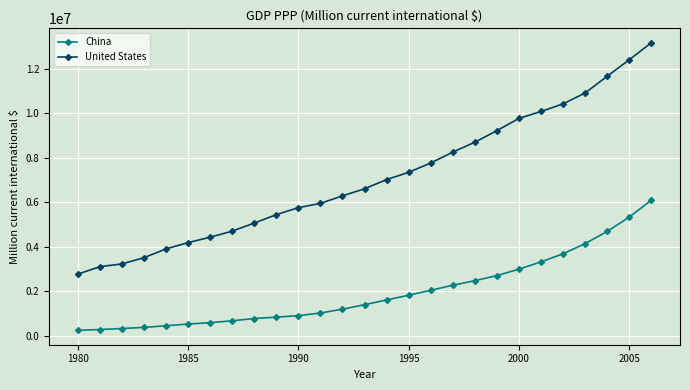

At how many categories does at least one series exceed 8532753?

9